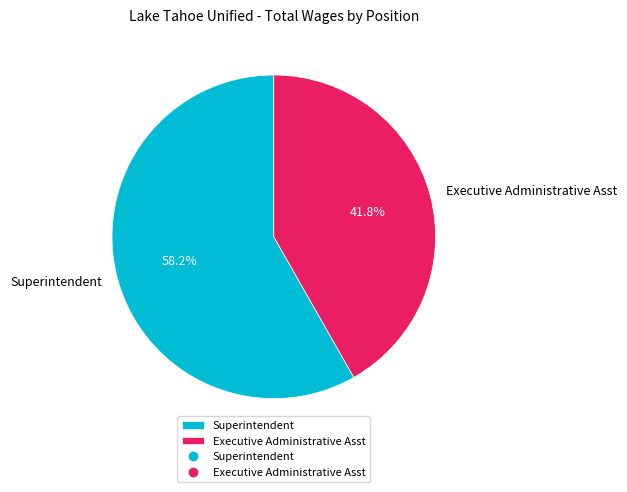

Is Executive Administrative Asst the majority of the pie?

No